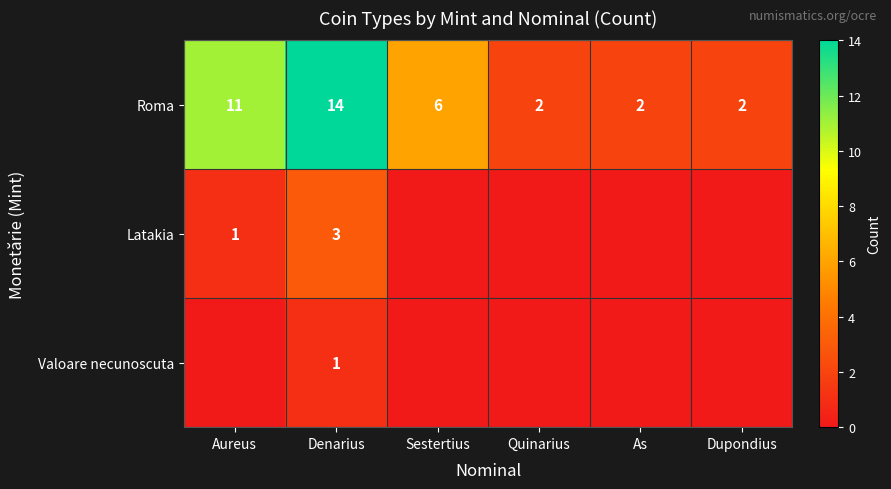

Which category has the highest value across all series?

Denarius